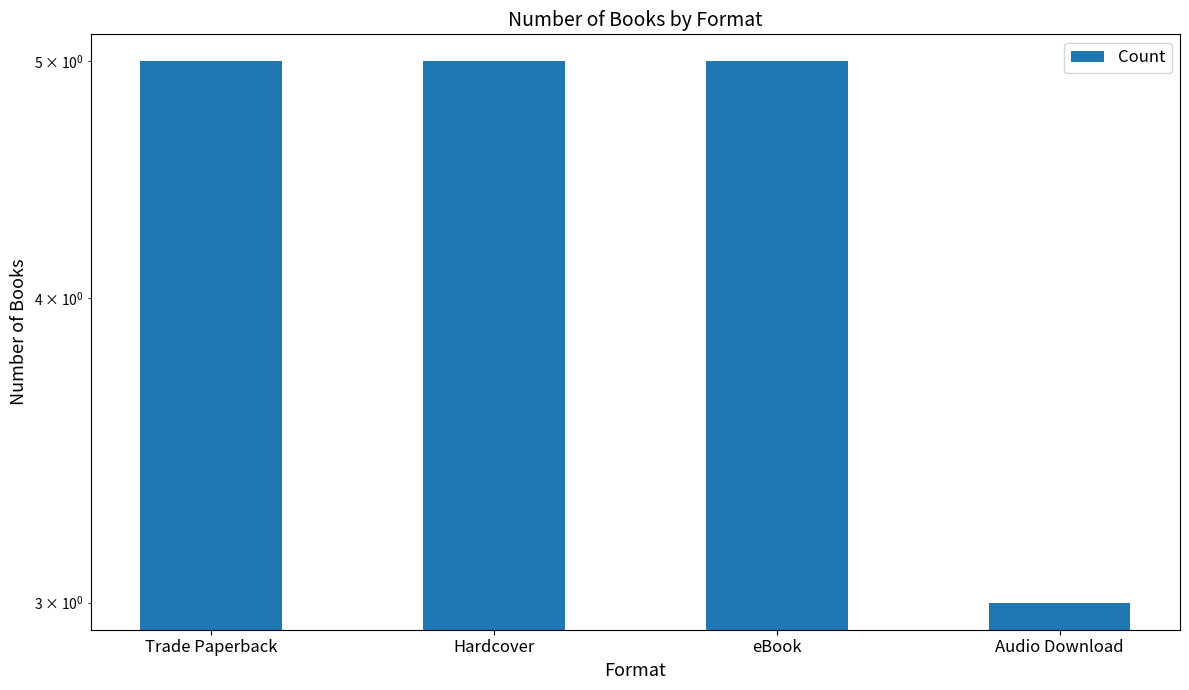

True or false: the data shows 3 at Audio Download.

True